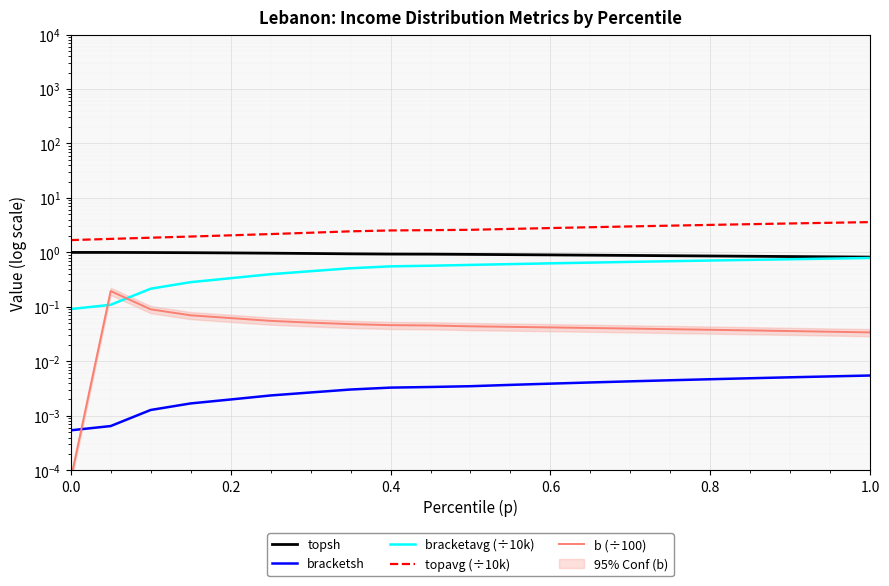

What is the average value of the topsh series?

0.9